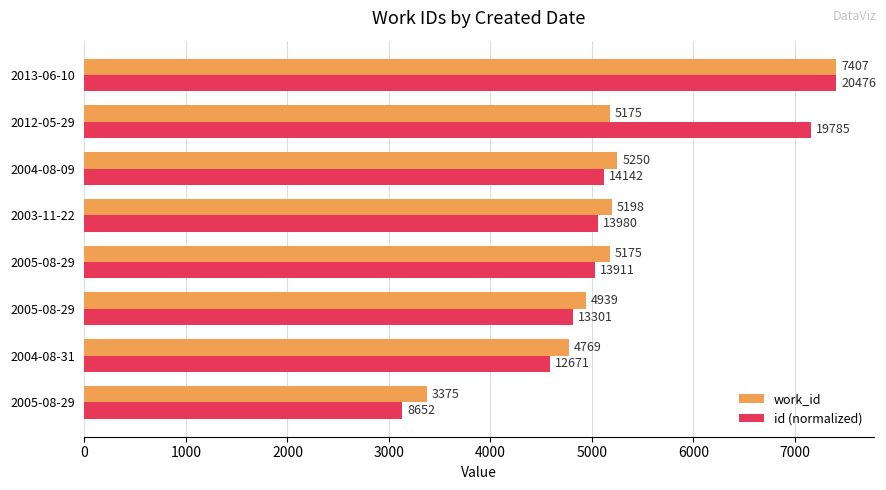

At how many categories does at least one series exceed 6446?

2